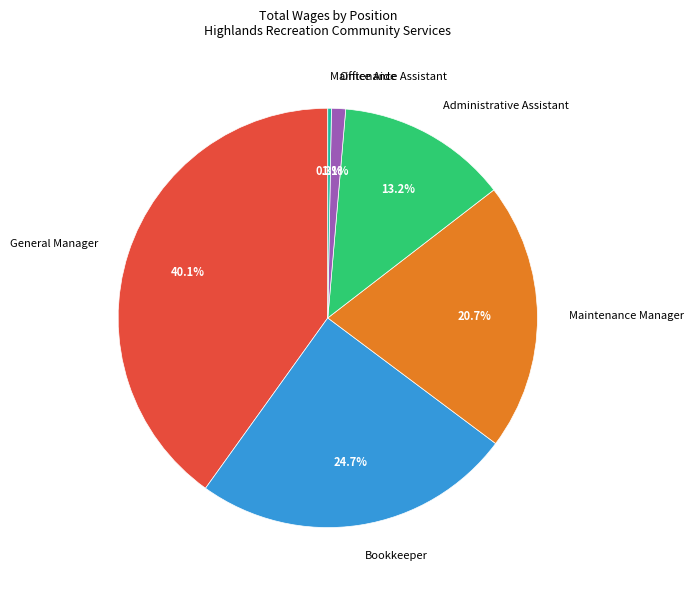

The Maintenance Assistant slice represents 0% of the pie. True or false?

True